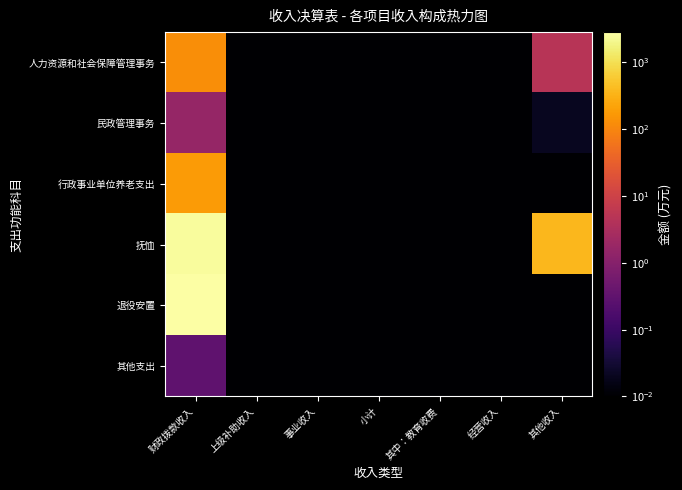

At how many categories does at least one series exceed 486?

1